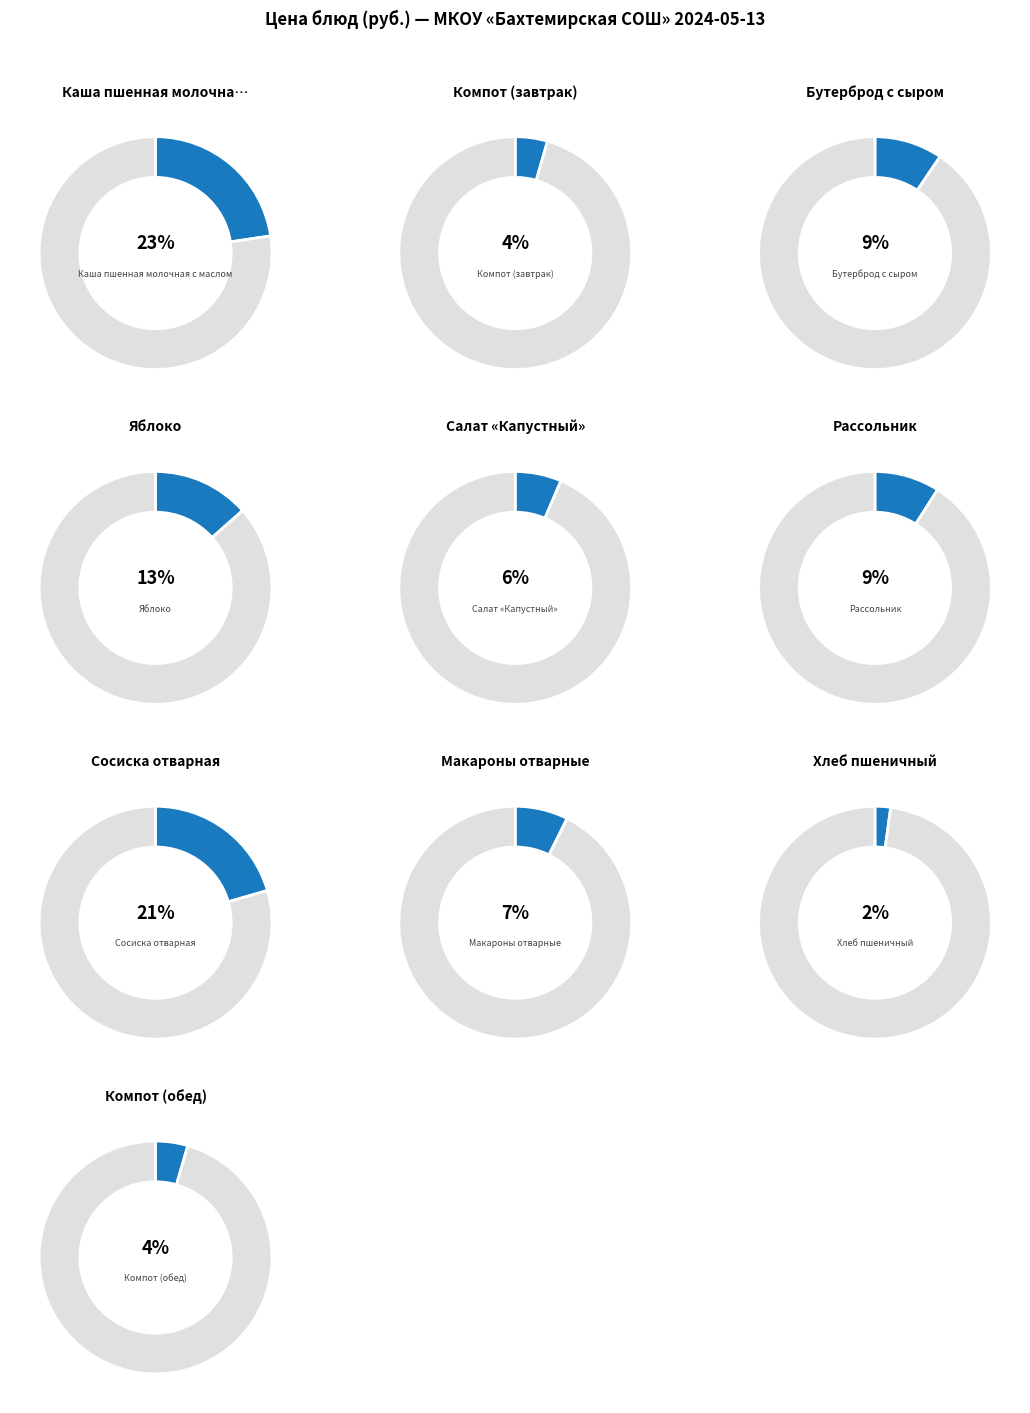

Is it true that Макароны отварные is 7% of the pie?

True